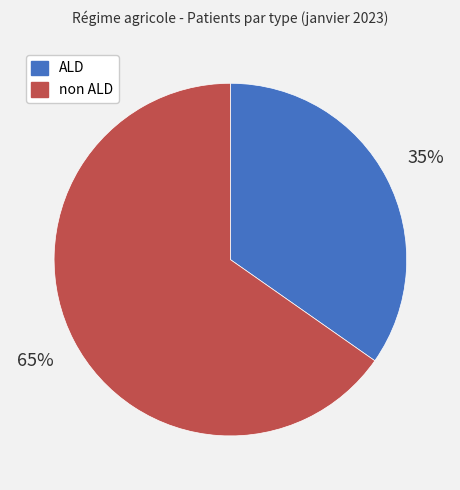

Do non ALD and ALD together represent more than half of the pie?

Yes